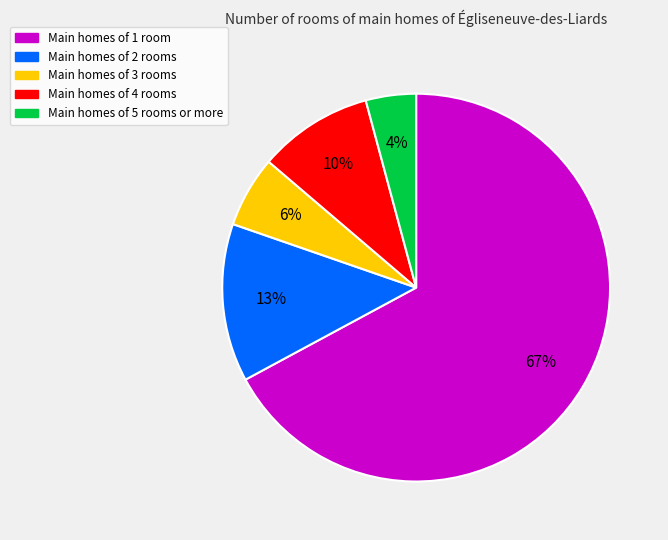

Is there any slice that represents more than half of the pie?

Yes